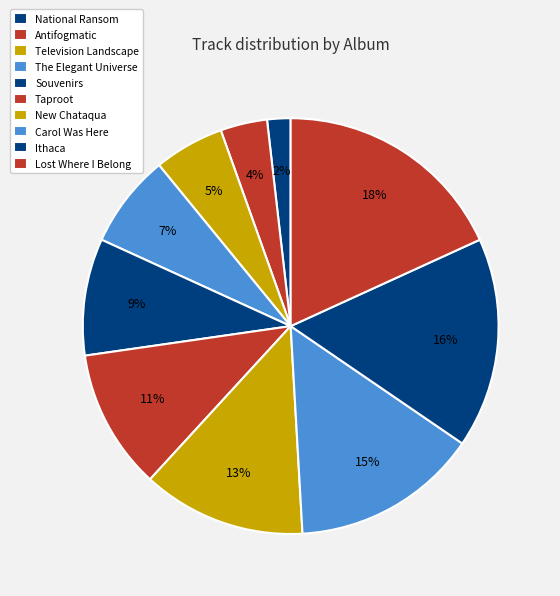

How many slices are in this pie chart?

10